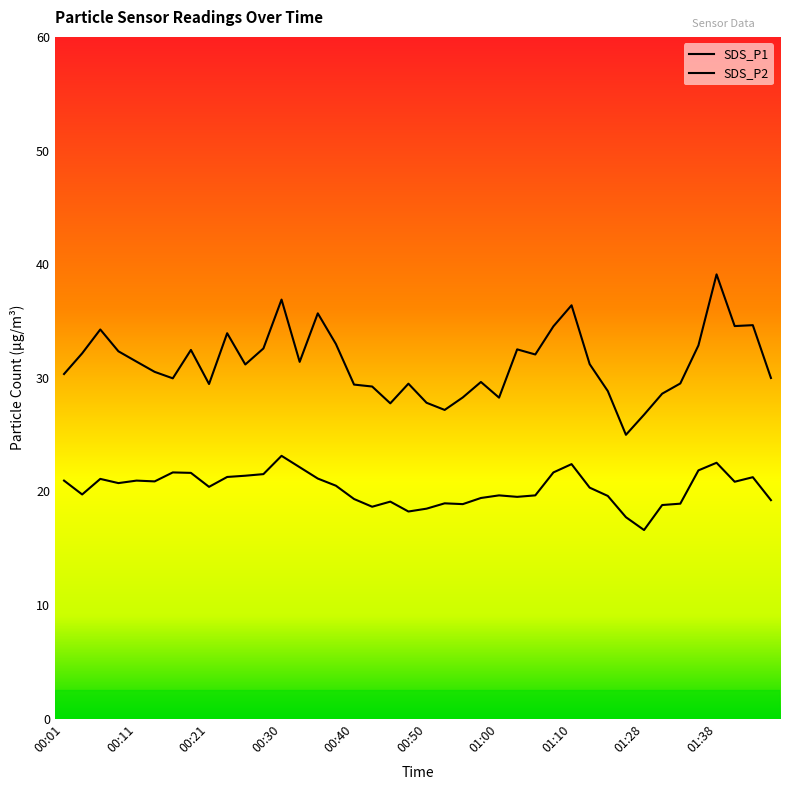

Is it true that SDS_P1 equals 39.7 at 01:30?

False